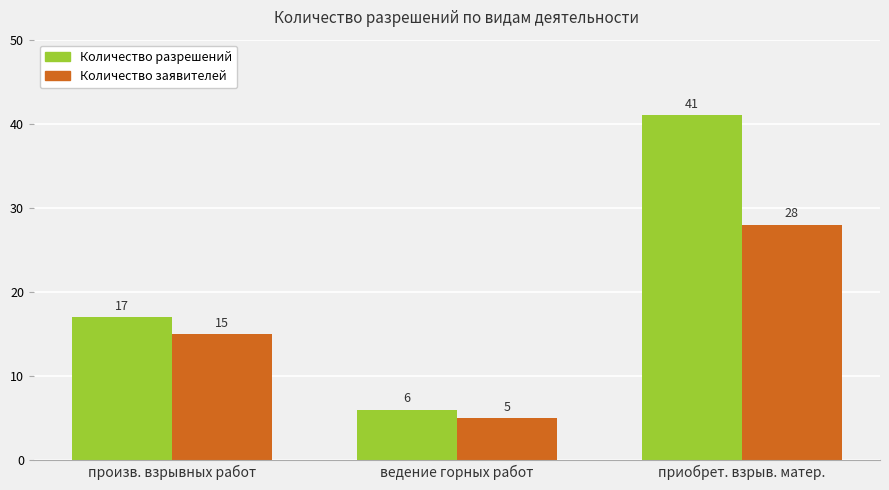

How many values in the Количество разрешений series are below 17?

1